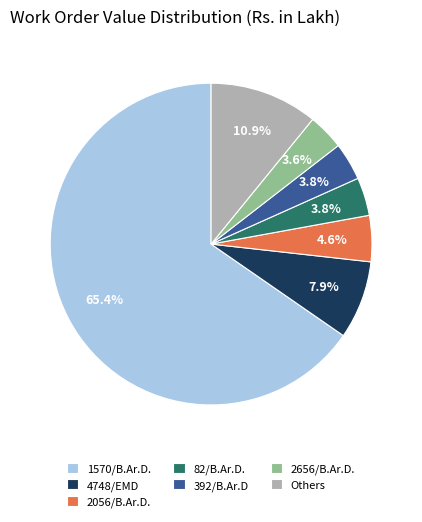

Count the number of slices in the pie.

7